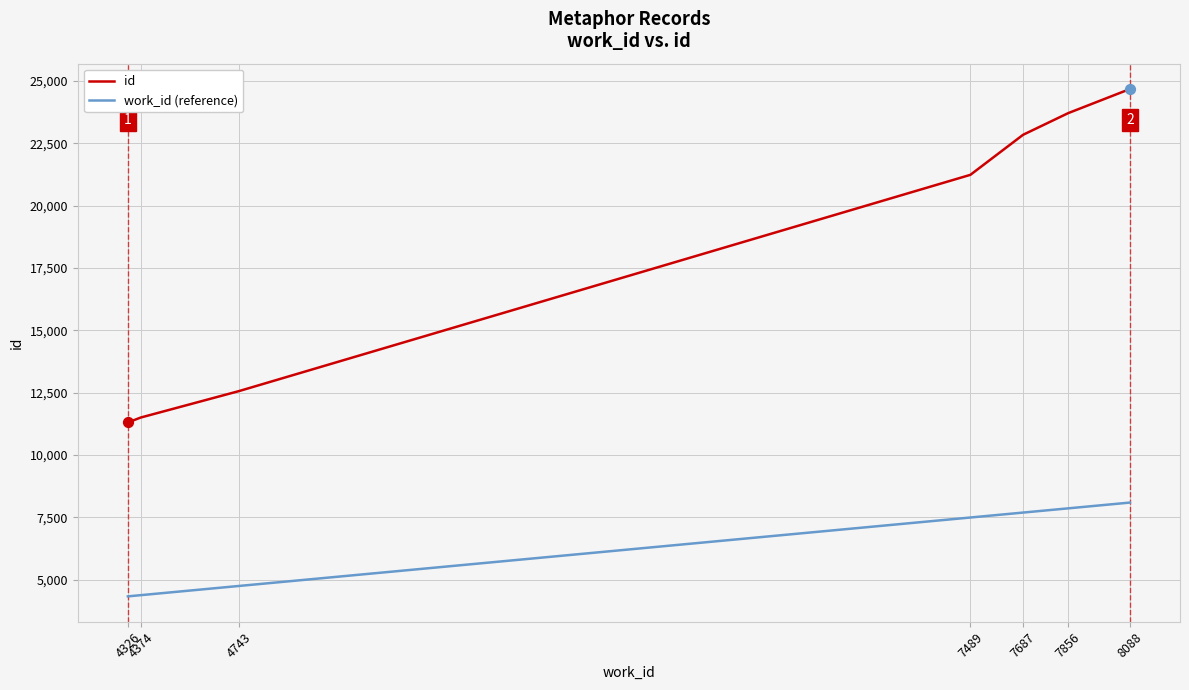

Which series has the largest range (max minus min)?

id